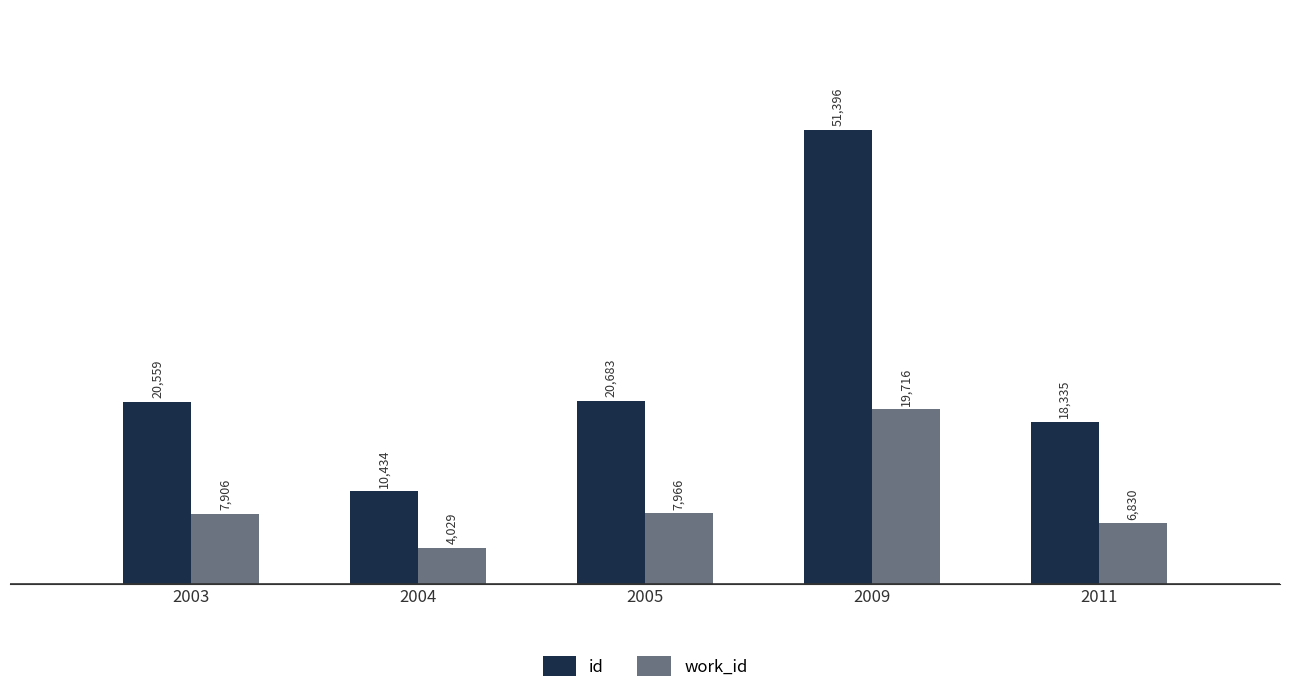

How many values in the id series are below 20559?

2